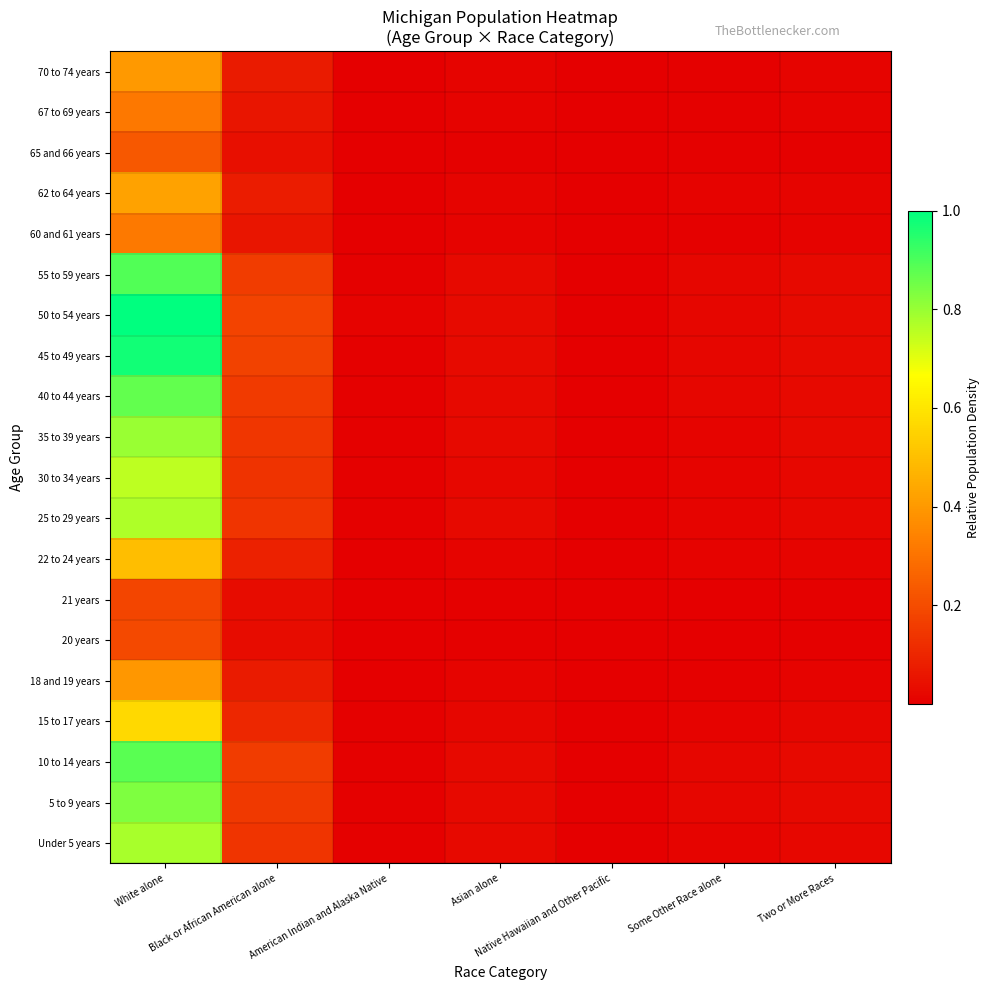

At how many categories does at least one series exceed 0?

7